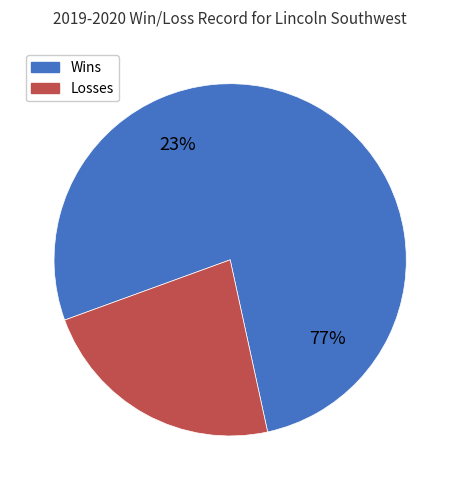

Which slice represents more than half of the pie?

W